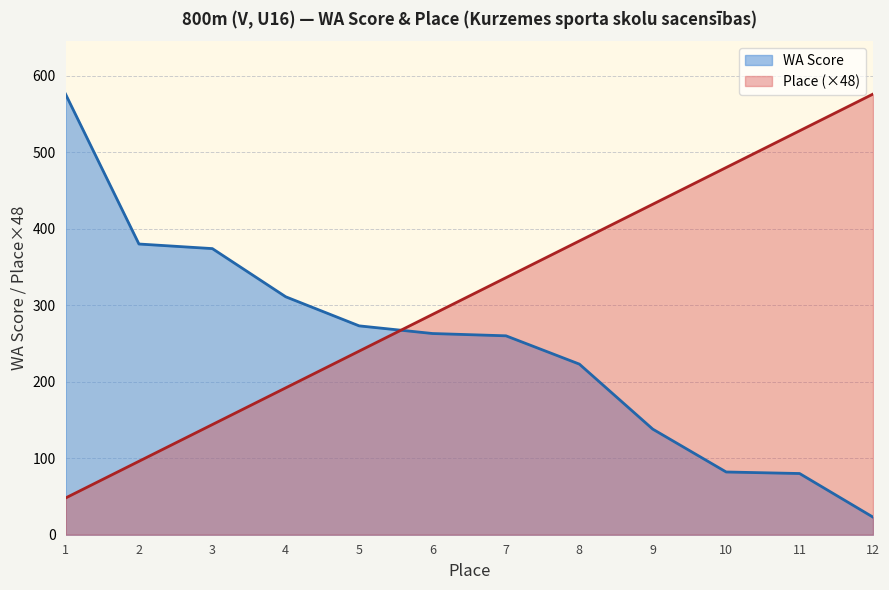

What is the value of the WA Score point at the 3rd from the left?

374